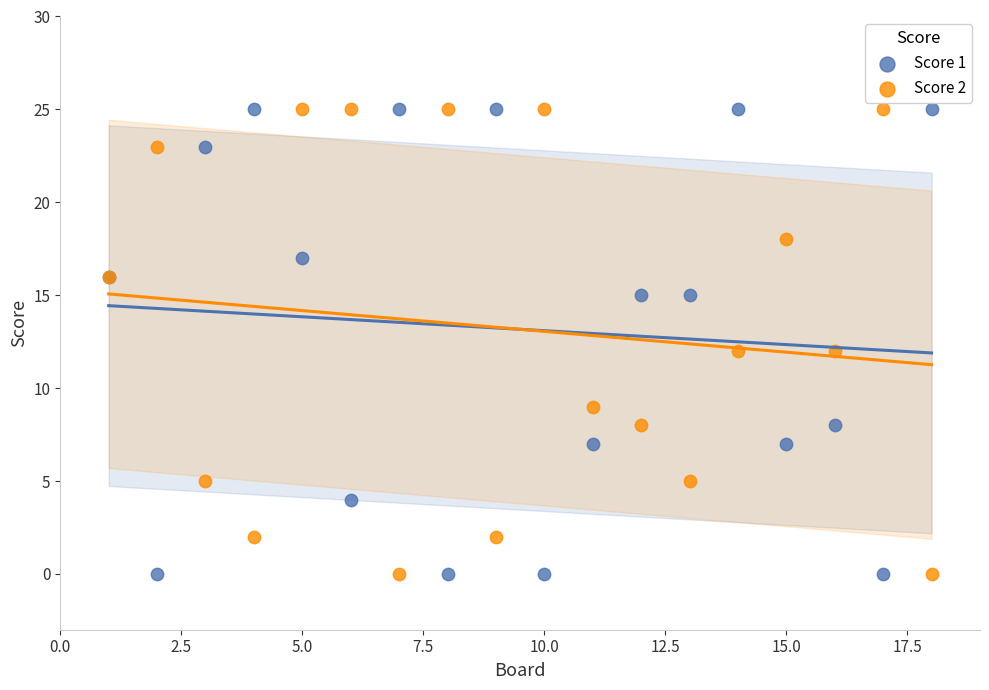

What are all the series names shown in the legend?

Score 1, Score 2